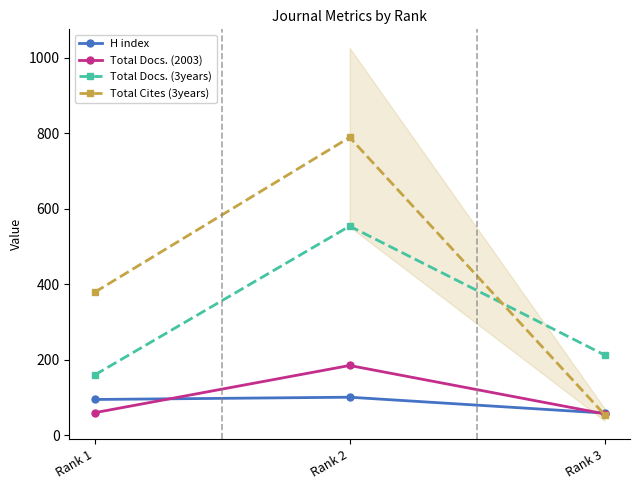

Count the Total Cites (3years) values in the range 55 to 789.

3